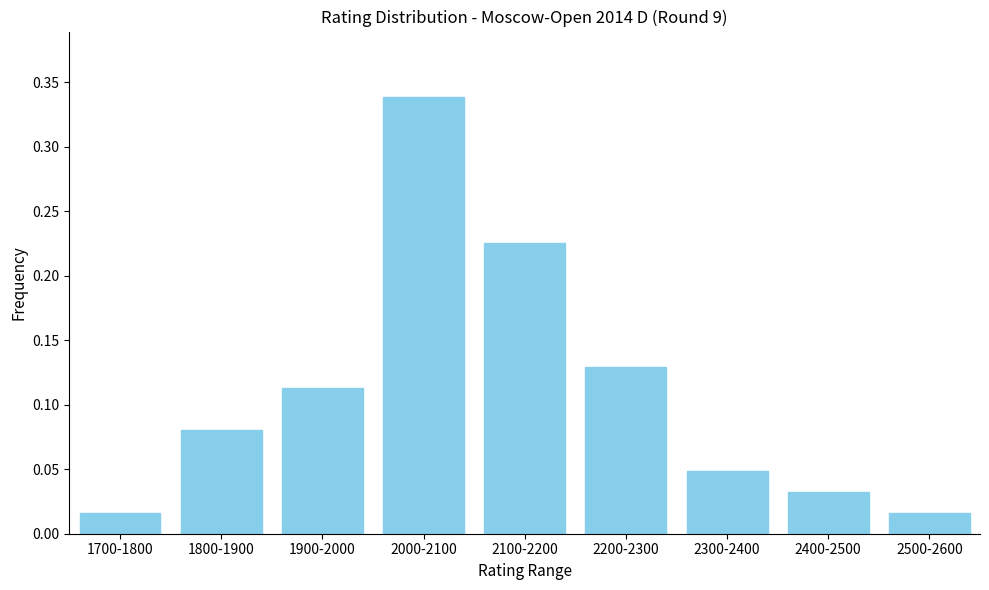

What is the label of the 2nd bar from the right?

2400-2500